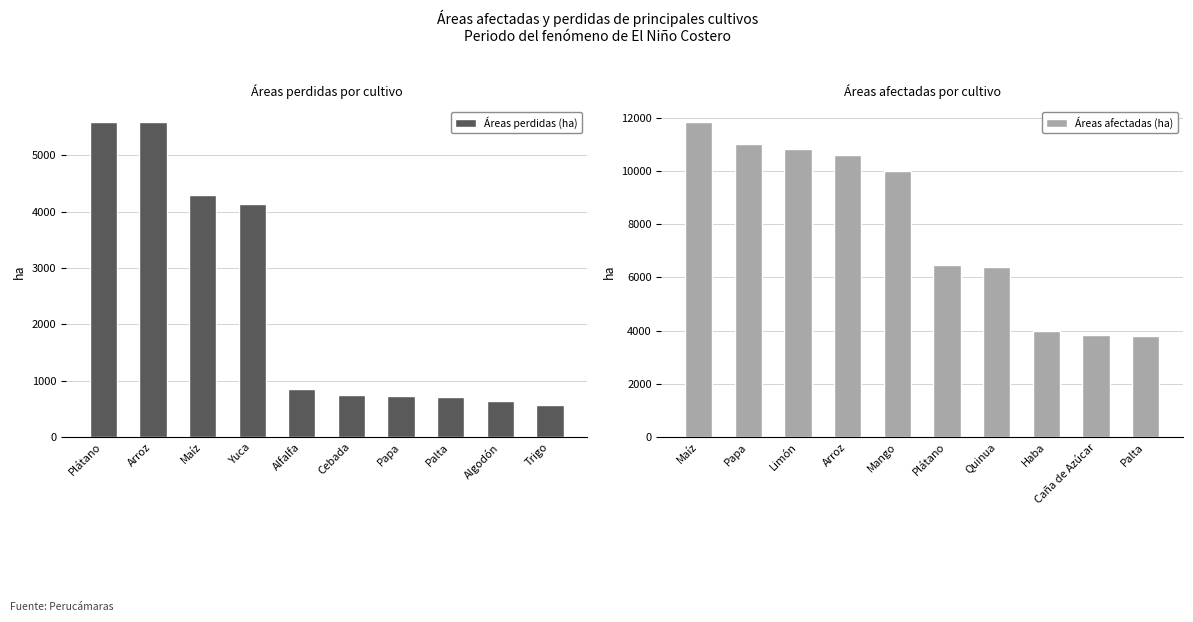

Are the bars horizontal?

No